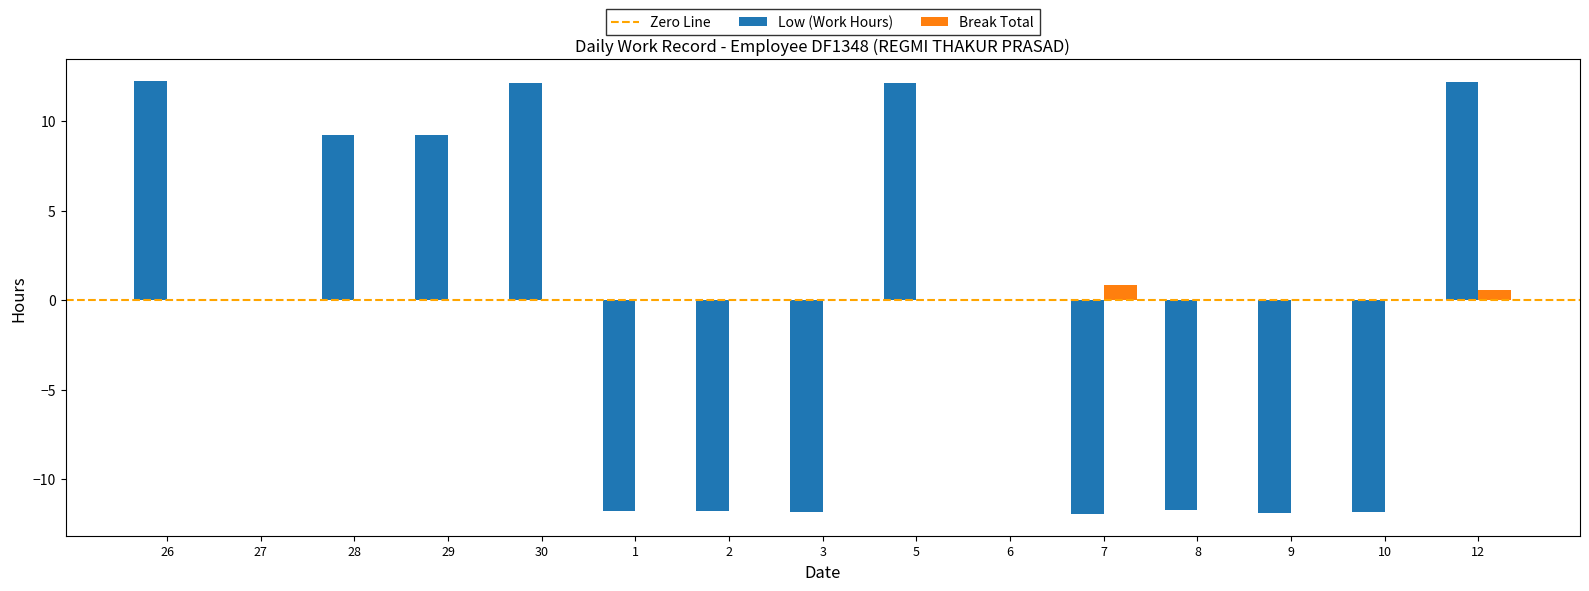

Count the number of data series in this chart.

2